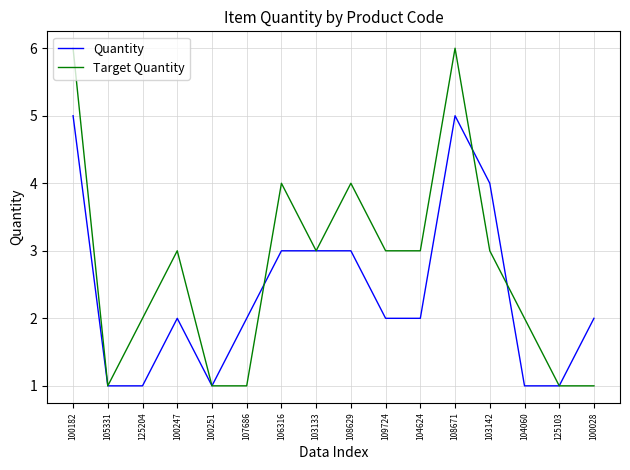

Reading left to right, list all the values displayed in this chart.

Quantity: 100182=5	105331=1	125204=1	100247=2	100251=1	107686=2	106316=3	103133=3	108629=3	109724=2	104624=2	108671=5	103142=4	104060=1	125103=1	100028=2
Target Quantity: 100182=6	105331=1	125204=2	100247=3	100251=1	107686=1	106316=4	103133=3	108629=4	109724=3	104624=3	108671=6	103142=3	104060=2	125103=1	100028=1